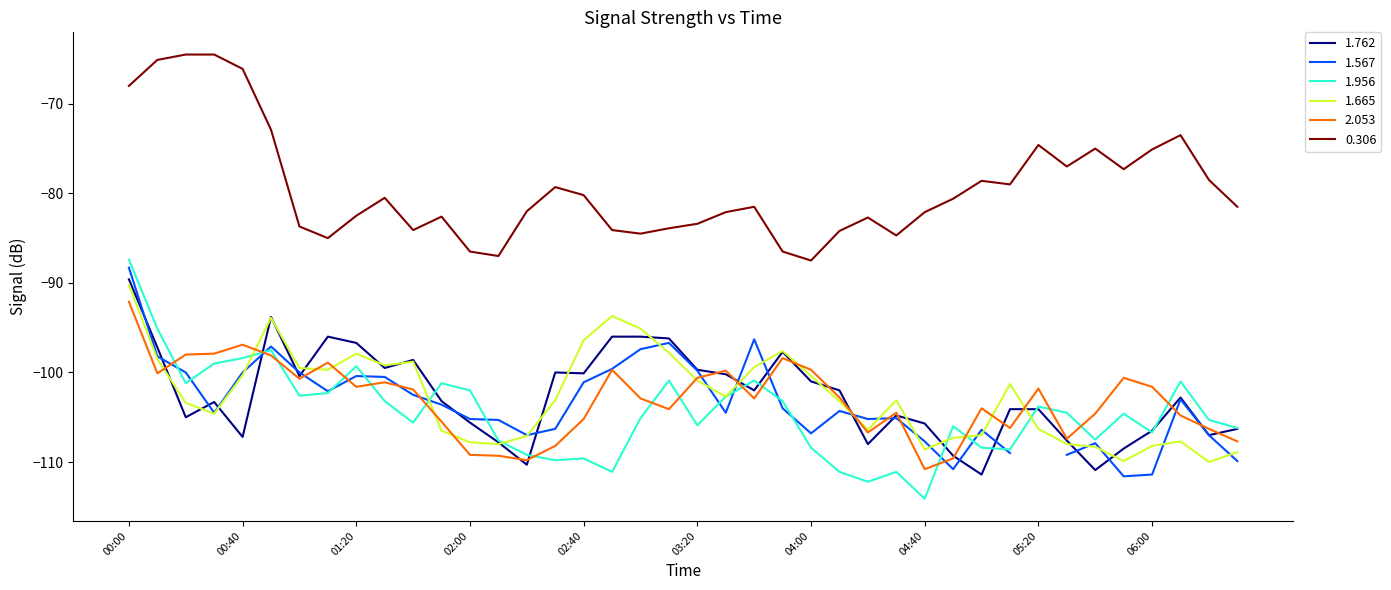

Is it true that 1.665 equals -29.0 at 04:40?

False